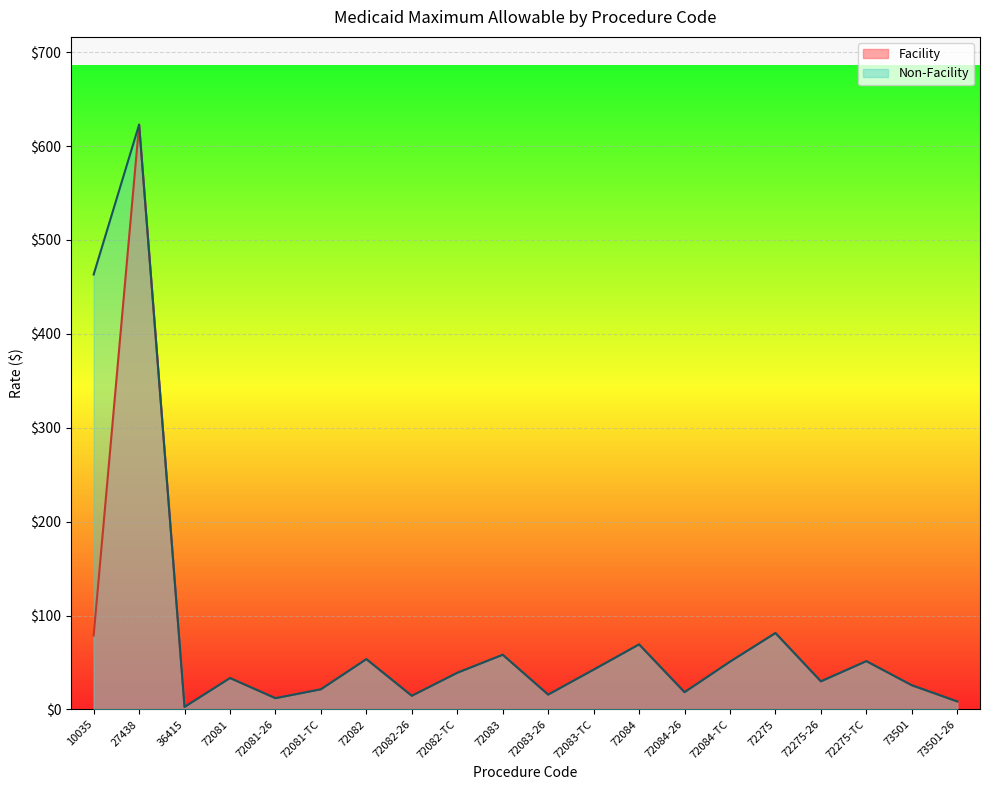

Between 27438 and 72083-26, which series saw the biggest shift?

Facility